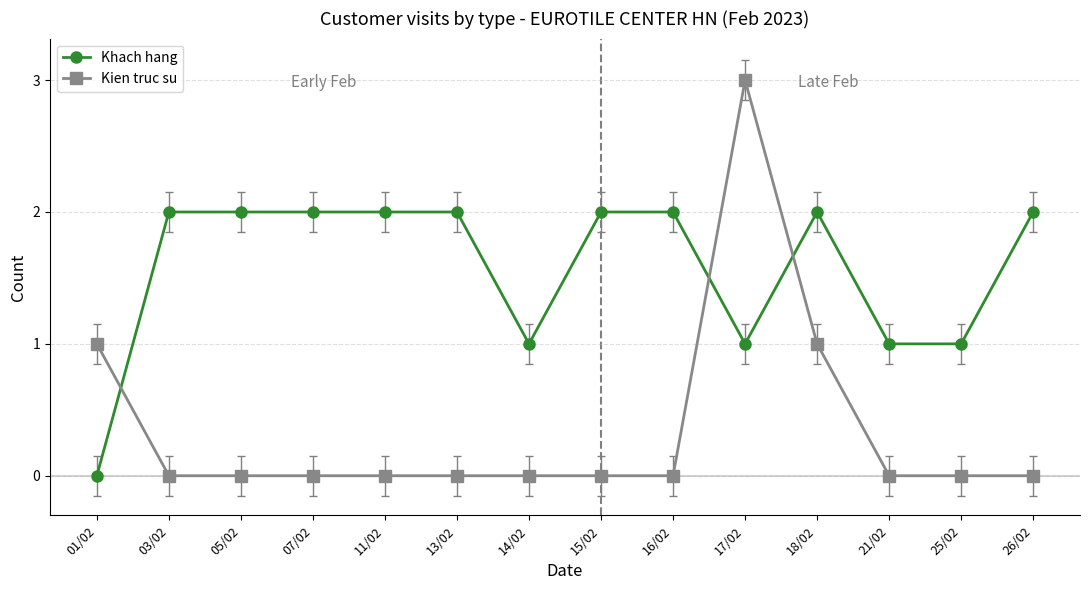

The value of Khach hang at 03/02 is 3. True or false?

False